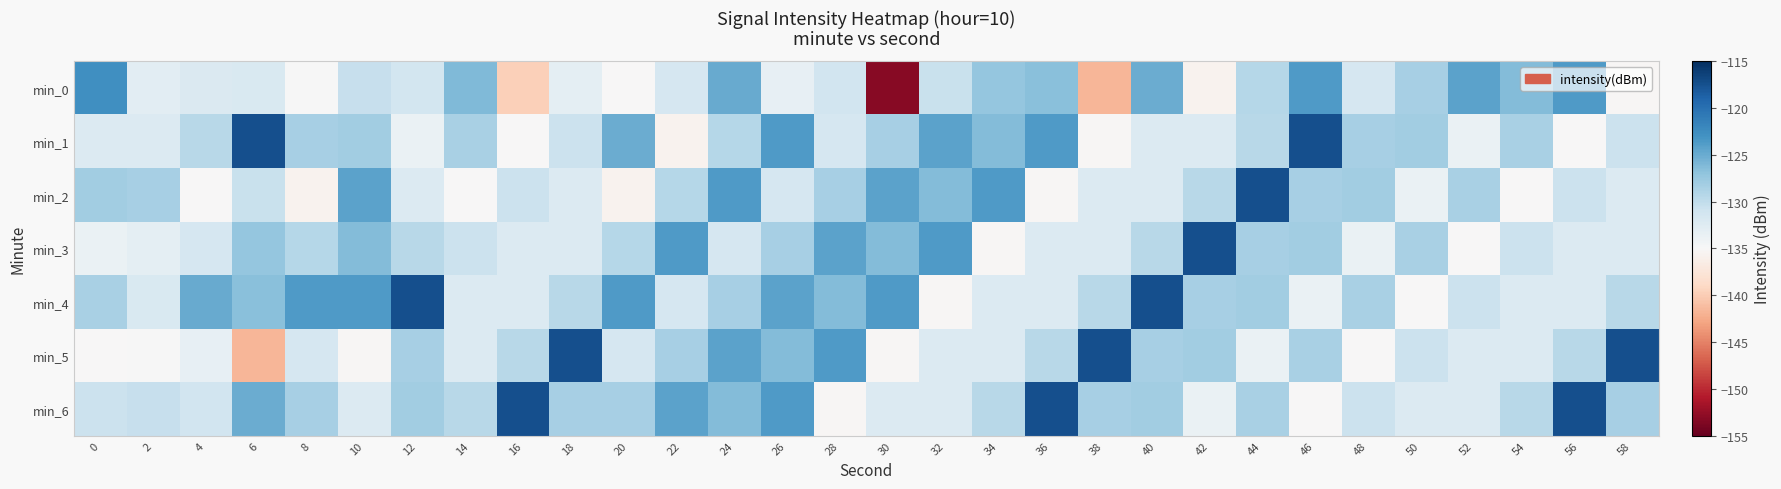

Reading left to right, what are all the values shown in this chart?

min_0: 0=-122.7	2=-132.9	4=-132.1	6=-131.9	8=-134.9	10=-130.3	12=-131.4	14=-126.1	16=-139.7	18=-133.1	20=-135.1	22=-131.7	24=-125.0	26=-133.4	28=-131.1	30=-153.2	32=-130.5	34=-127.2	36=-126.6	38=-141.7	40=-125.1	42=-135.7	44=-129.3	46=-123.7	48=-131.7	50=-128.4	52=-124.3	54=-126.4	56=-123.7	58=-135.3
min_1: 0=-132.3	2=-132.2	4=-129.4	6=-117.4	8=-128.4	10=-128.0	12=-133.7	14=-128.5	16=-135.1	18=-130.6	20=-125.1	22=-135.7	24=-129.3	26=-123.7	28=-131.7	30=-128.4	32=-124.3	34=-126.4	36=-123.7	38=-135.3	40=-132.3	42=-132.2	44=-129.4	46=-117.4	48=-128.4	50=-128.0	52=-133.7	54=-128.5	56=-135.1	58=-130.6
min_2: 0=-128.0	2=-128.4	4=-135.1	6=-130.5	8=-135.7	10=-124.3	12=-132.2	14=-135.1	16=-130.6	18=-132.3	20=-135.7	22=-129.3	24=-123.7	26=-131.7	28=-128.4	30=-124.3	32=-126.4	34=-123.7	36=-135.3	38=-132.3	40=-132.2	42=-129.4	44=-117.4	46=-128.4	48=-128.0	50=-133.7	52=-128.5	54=-135.1	56=-130.6	58=-132.3
min_3: 0=-133.7	2=-133.1	4=-131.7	6=-127.2	8=-129.3	10=-126.4	12=-129.4	14=-130.6	16=-132.3	18=-132.2	20=-129.3	22=-123.7	24=-131.7	26=-128.4	28=-124.3	30=-126.4	32=-123.7	34=-135.3	36=-132.3	38=-132.2	40=-129.4	42=-117.4	44=-128.4	46=-128.0	48=-133.7	50=-128.5	52=-135.1	54=-130.6	56=-132.3	58=-132.2
min_4: 0=-128.5	2=-131.9	4=-125.0	6=-126.6	8=-123.7	10=-123.7	12=-117.4	14=-132.3	16=-132.2	18=-129.4	20=-123.7	22=-131.7	24=-128.4	26=-124.3	28=-126.4	30=-123.7	32=-135.3	34=-132.3	36=-132.2	38=-129.4	40=-117.4	42=-128.4	44=-128.0	46=-133.7	48=-128.5	50=-135.1	52=-130.6	54=-132.3	56=-132.2	58=-129.4
min_5: 0=-135.1	2=-134.9	4=-133.4	6=-141.7	8=-131.7	10=-135.3	12=-128.4	14=-132.2	16=-129.4	18=-117.4	20=-131.7	22=-128.4	24=-124.3	26=-126.4	28=-123.7	30=-135.3	32=-132.3	34=-132.2	36=-129.4	38=-117.4	40=-128.4	42=-128.0	44=-133.7	46=-128.5	48=-135.1	50=-130.6	52=-132.3	54=-132.2	56=-129.4	58=-117.4
min_6: 0=-130.6	2=-130.3	4=-131.1	6=-125.1	8=-128.4	10=-132.3	12=-128.0	14=-129.4	16=-117.4	18=-128.4	20=-128.4	22=-124.3	24=-126.4	26=-123.7	28=-135.3	30=-132.3	32=-132.2	34=-129.4	36=-117.4	38=-128.4	40=-128.0	42=-133.7	44=-128.5	46=-135.1	48=-130.6	50=-132.3	52=-132.2	54=-129.4	56=-117.4	58=-128.4